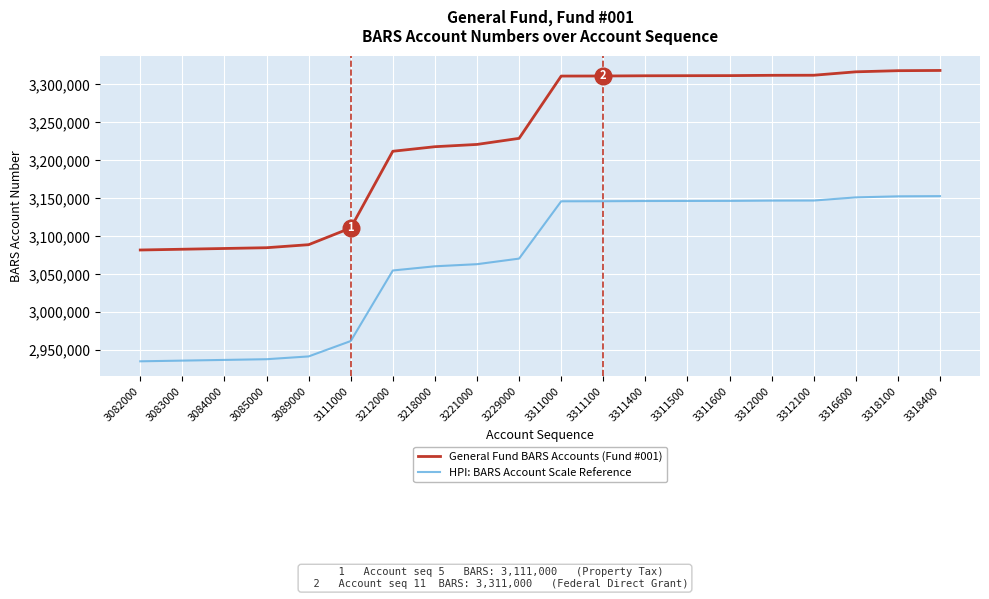

Which series has the widest spread of values?

General Fund BARS Accounts (Fund #001)